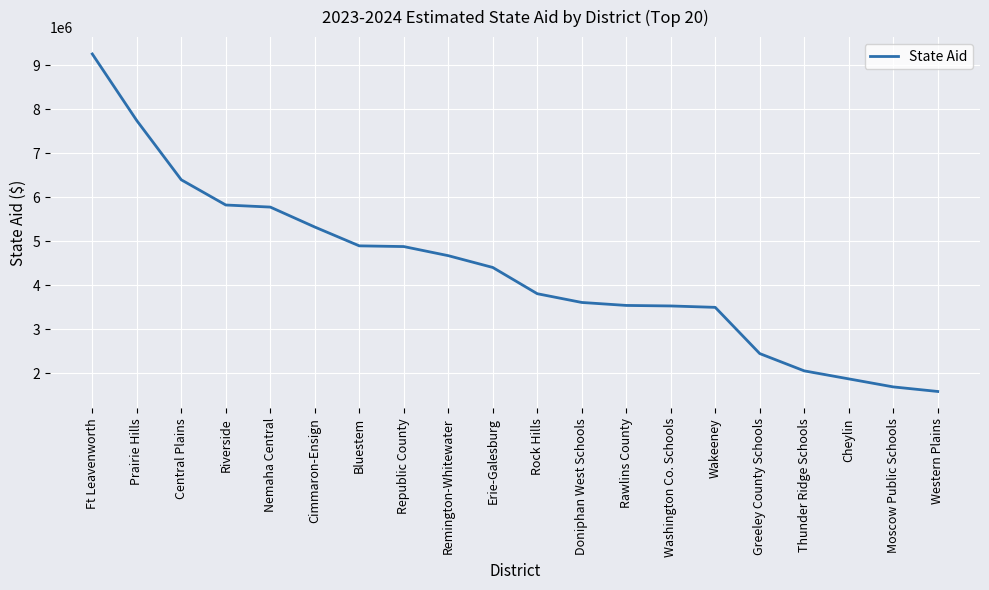

Which category has the highest value across all series?

Ft Leavenworth